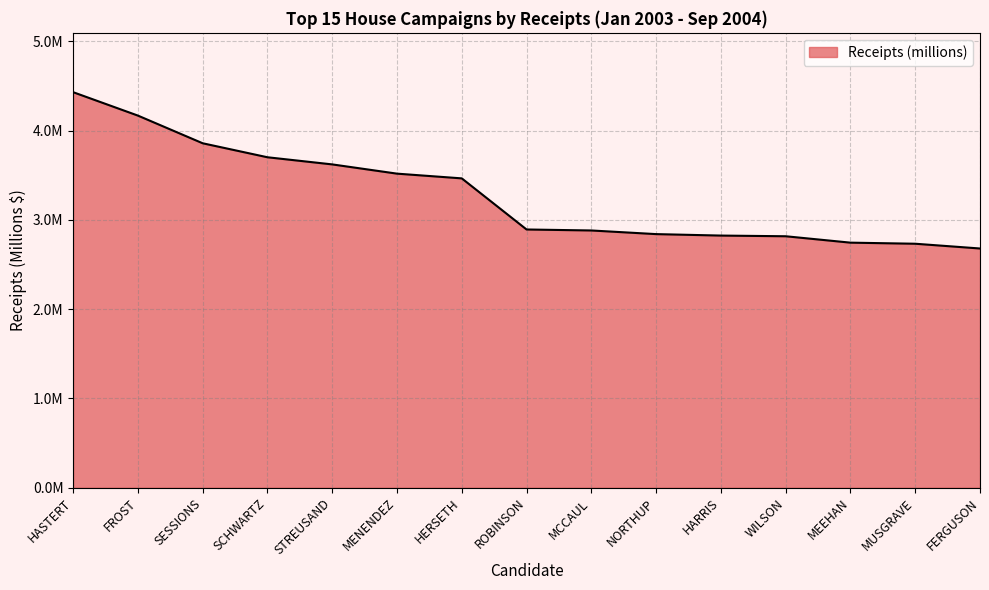

What position from the left is NORTHUP?

10